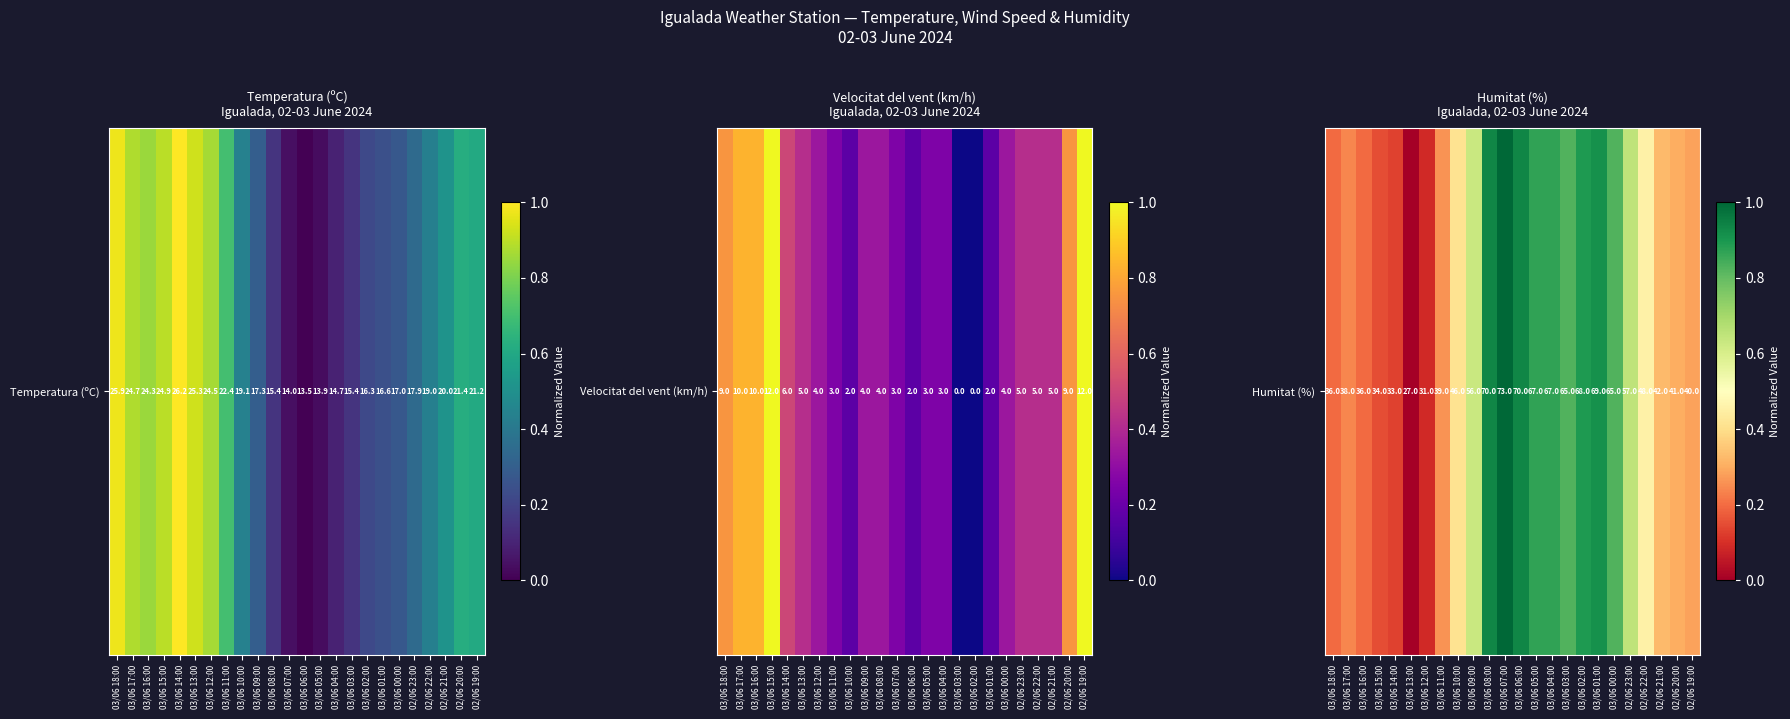

Rank the categories by value from highest to lowest.

03/06 07:00, 03/06 08:00, 03/06 06:00, 03/06 01:00, 03/06 02:00, 03/06 05:00, 03/06 04:00, 03/06 03:00, 03/06 00:00, 02/06 23:00, 03/06 09:00, 02/06 22:00, 03/06 10:00, 02/06 21:00, 02/06 20:00, 02/06 19:00, 03/06 11:00, 03/06 17:00, 03/06 18:00, 03/06 16:00, 03/06 15:00, 03/06 14:00, 03/06 12:00, 03/06 13:00